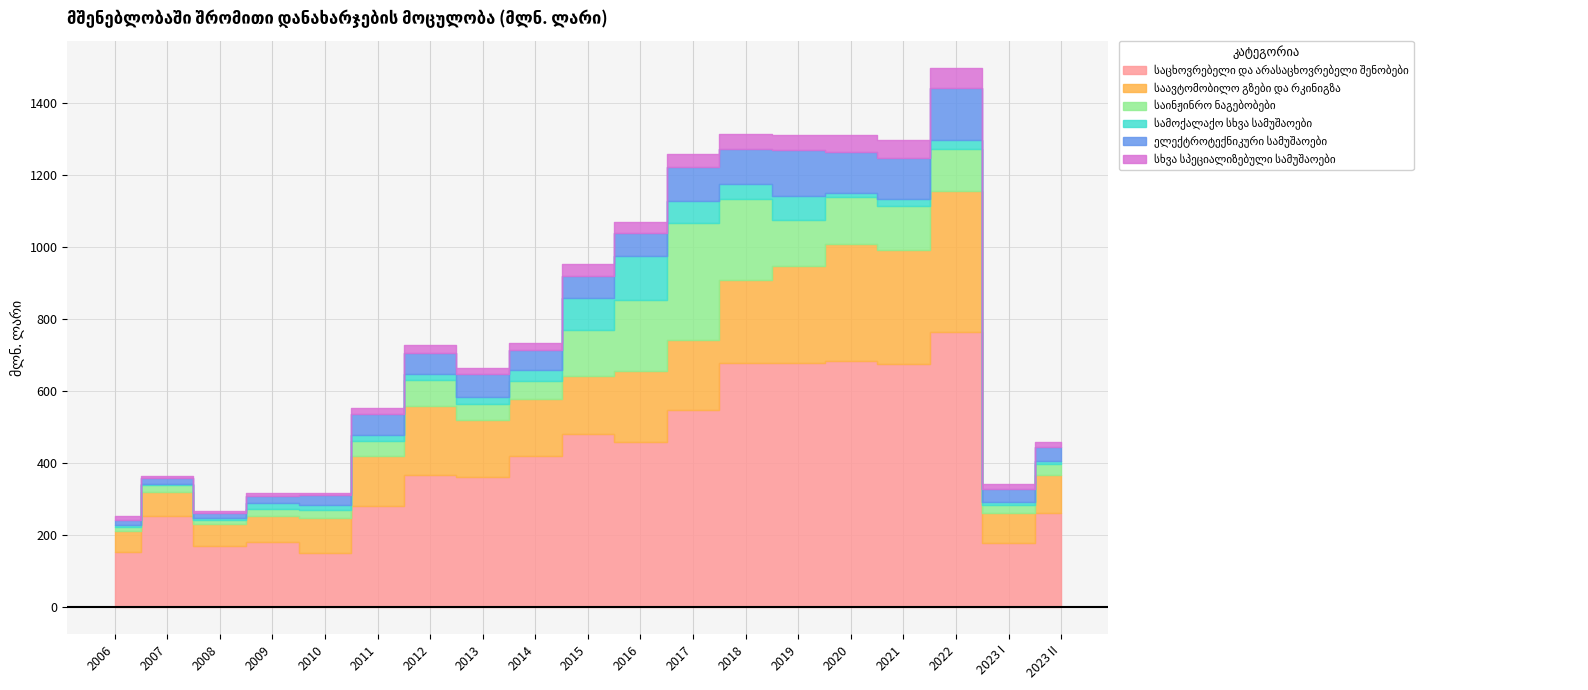

What is the label of the 18th point from the left?

2023 I